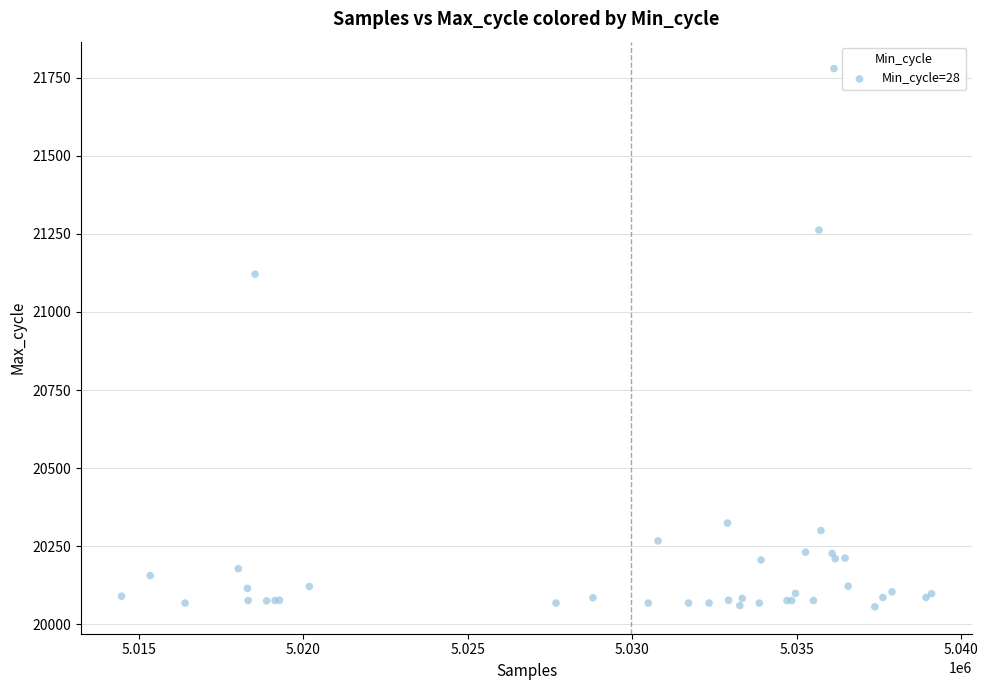

What Y value in the scatter plot is closest to 20917?

21121